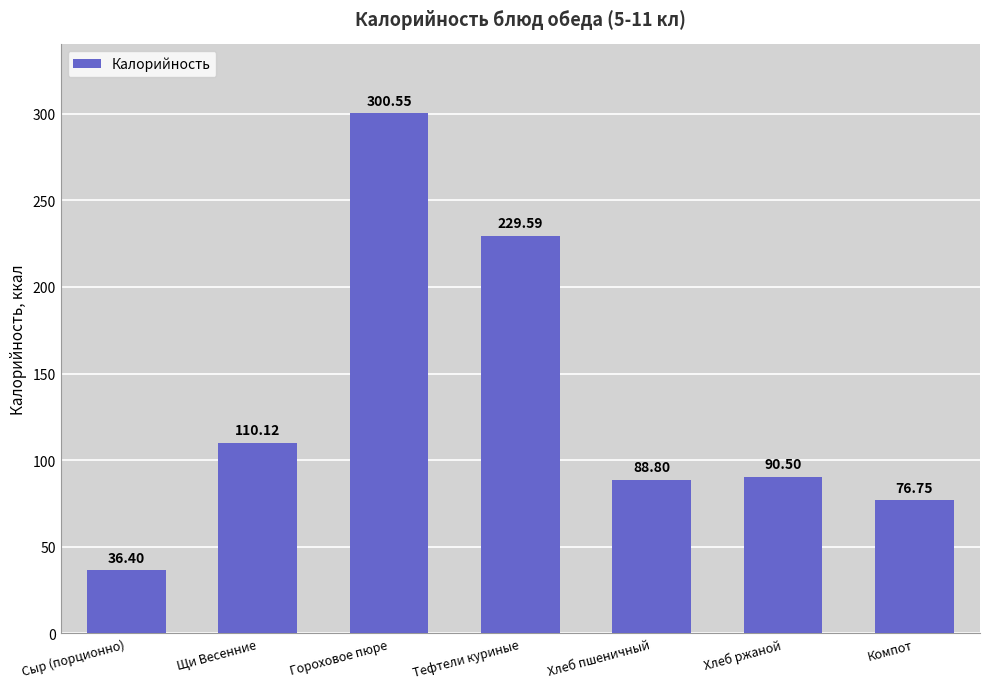

How many data points are less than 90?

3